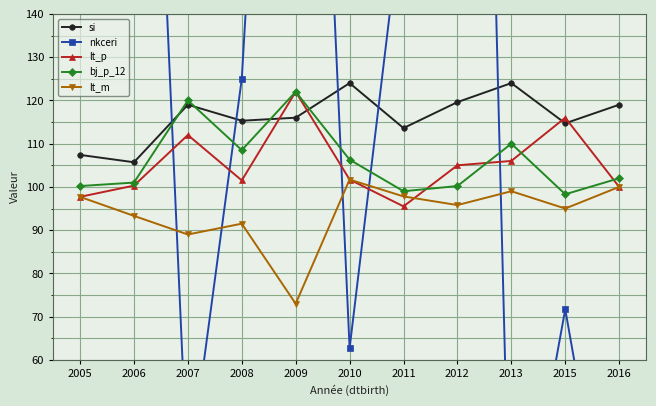

Where is bj_p_12 nearest to the value 110?

2013